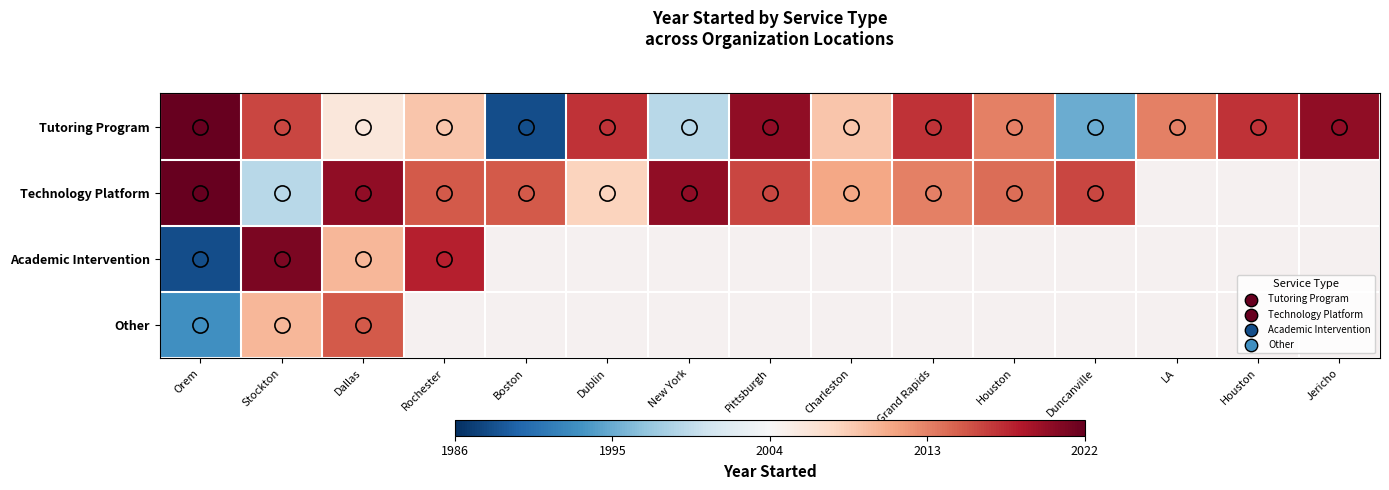

Count the number of categories in the chart.

15